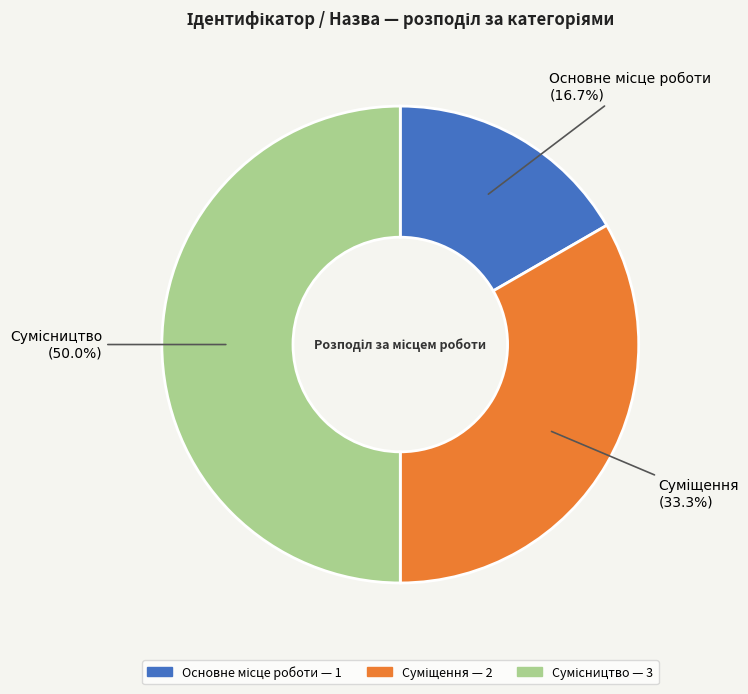

True or false: Сумісництво accounts for 56% of the total.

False